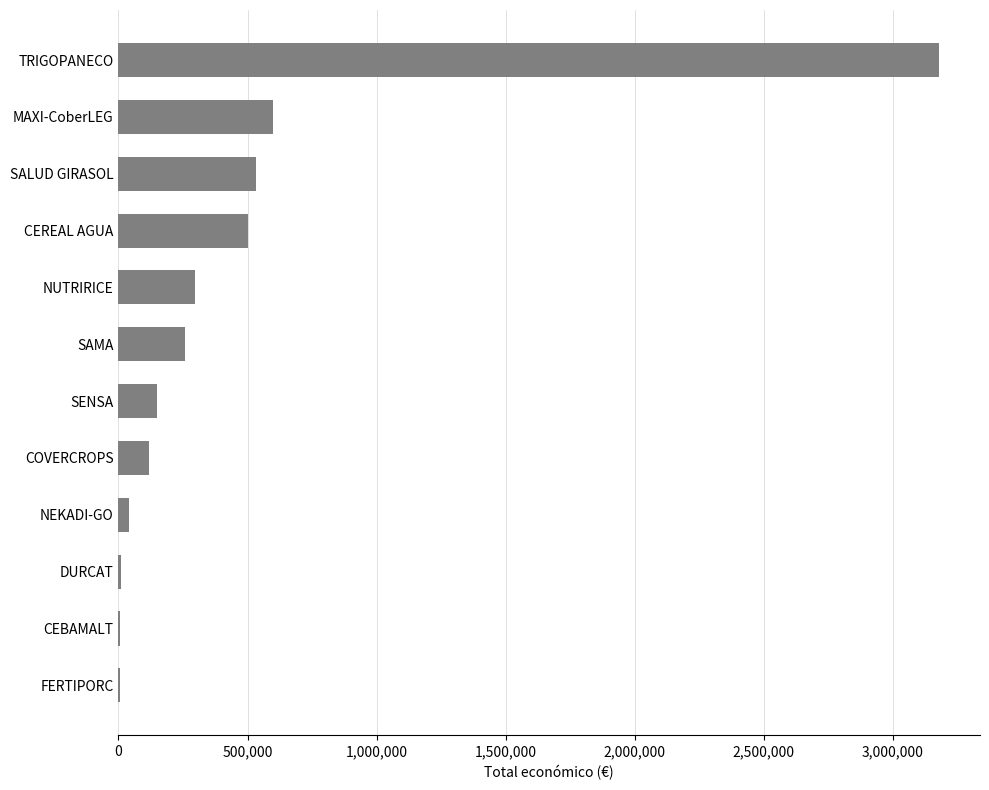

Are the bars horizontal?

Yes